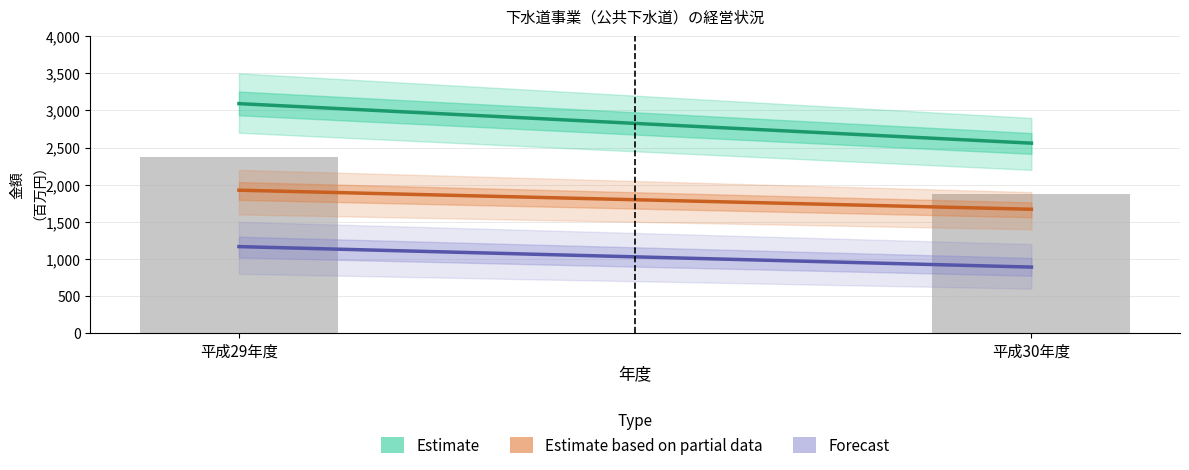

Which label corresponds to the largest value in the chart?

平成29年度